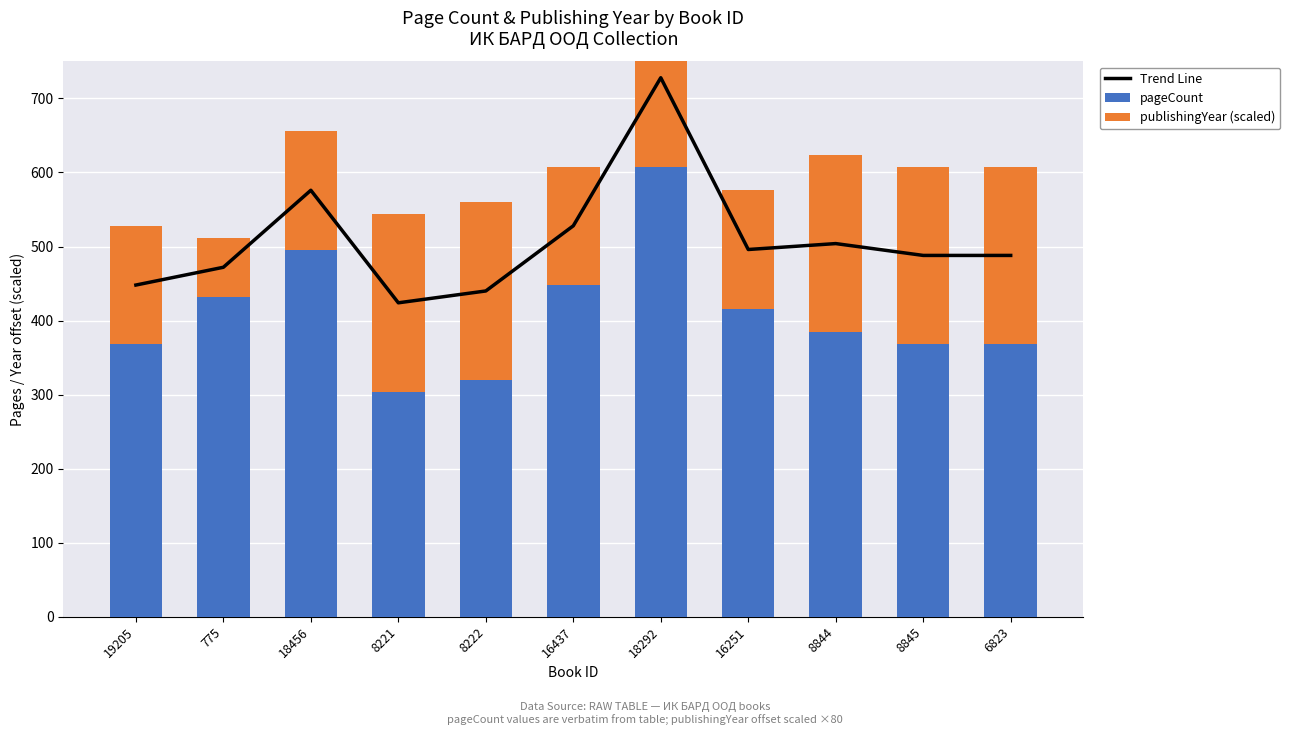

Reading left to right, list all the values displayed in this chart.

Trend Line: 448	472	576	424	440	528	728	496	504	488	488
pageCount: 368	432	496	304	320	448	608	416	384	368	368
publishingYear (scaled): 160	80	160	240	240	160	240	160	240	240	240